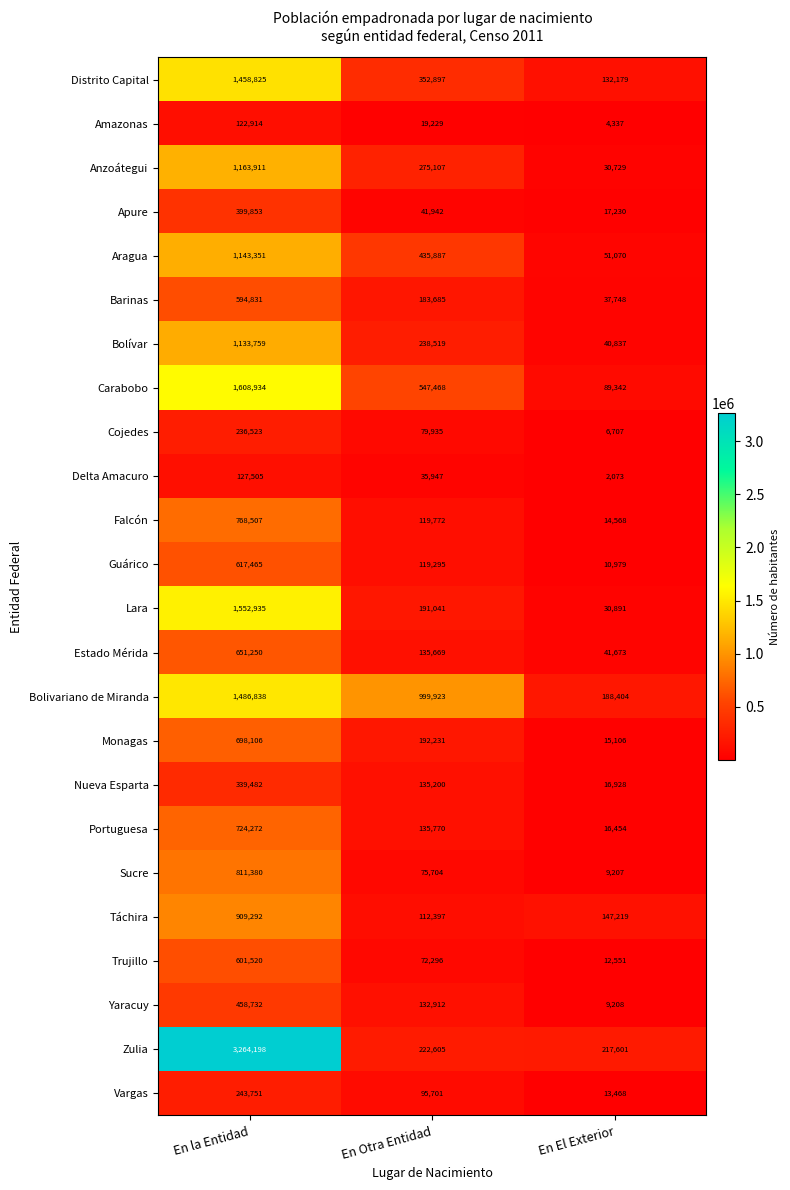

What is the sum of all Sucre values?

896291